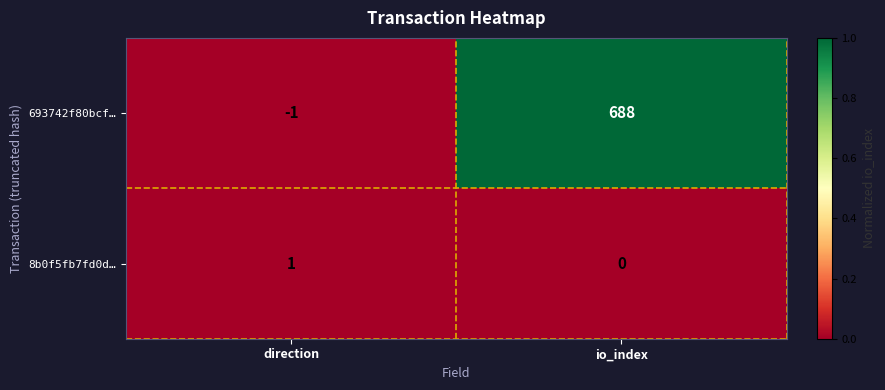

What is the average value of the 693742f80bcf… series?

344